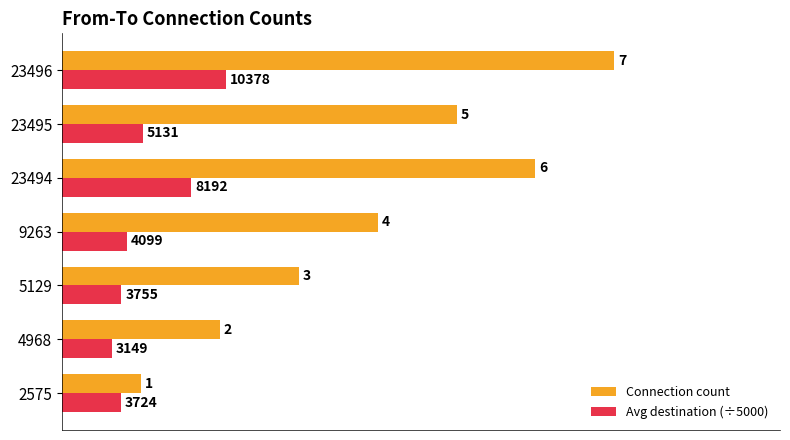

What is the difference between the maximum and second lowest values in the Connection count series?

5.0